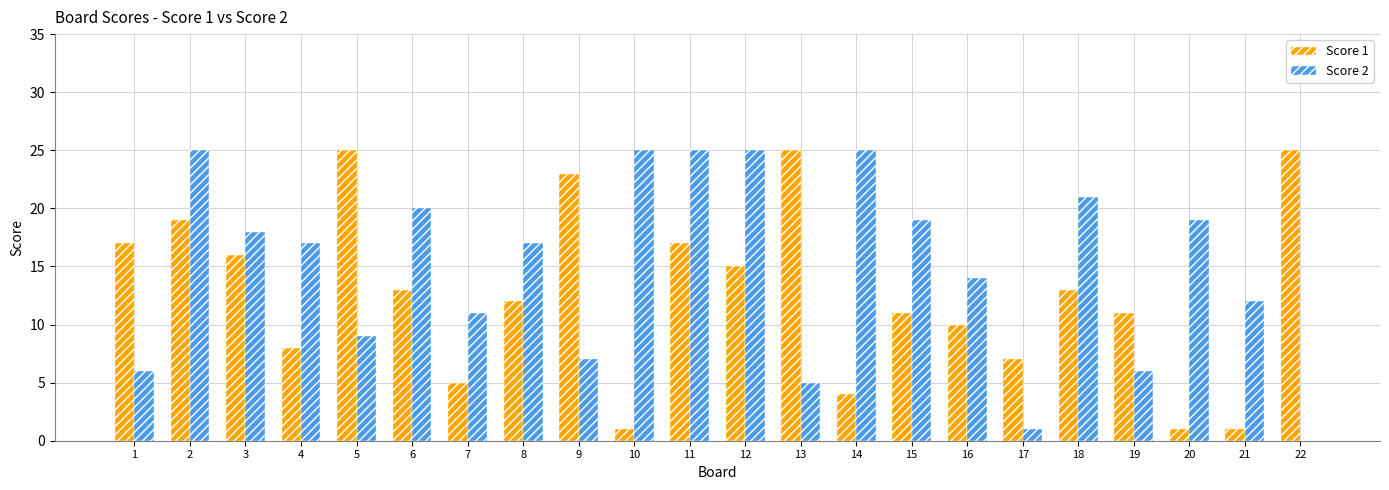

Reading right to left, transcribe all the data shown in this chart.

Score 1: 25	1	1	11	13	7	10	11	4	25	15	17	1	23	12	5	13	25	8	16	19	17
Score 2: 0	12	19	6	21	1	14	19	25	5	25	25	25	7	17	11	20	9	17	18	25	6